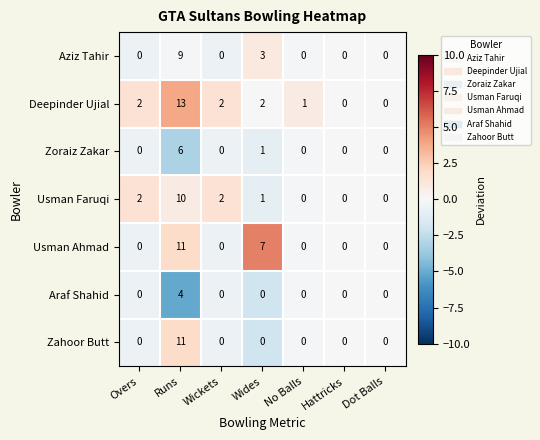

Which series has the largest range (max minus min)?

Deepinder Ujial